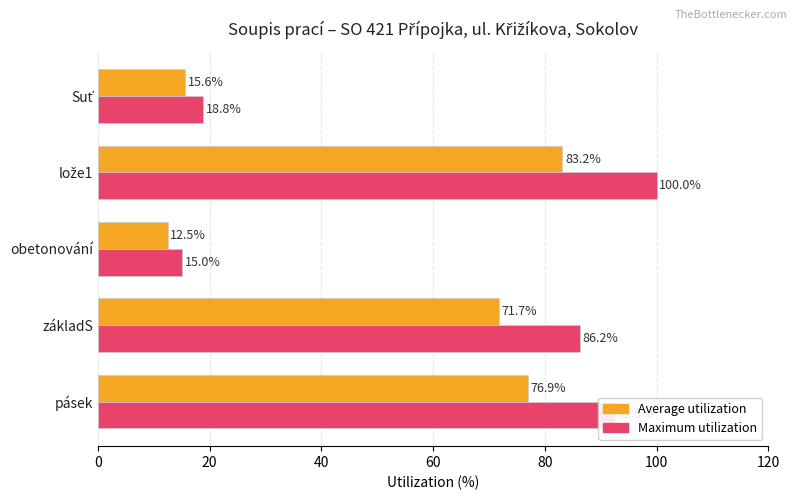

Which series has the widest spread of values?

Maximum utilization